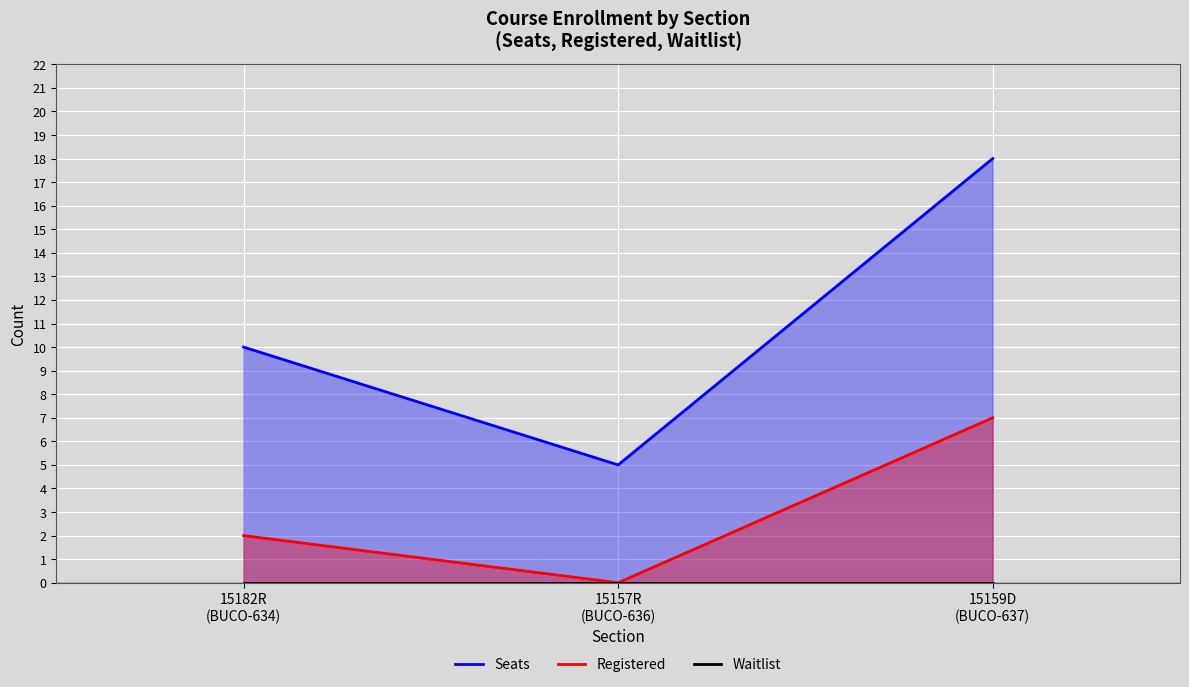

Between 15157R (BUCO-636) and 15182R (BUCO-634), which is larger?

15182R (BUCO-634)